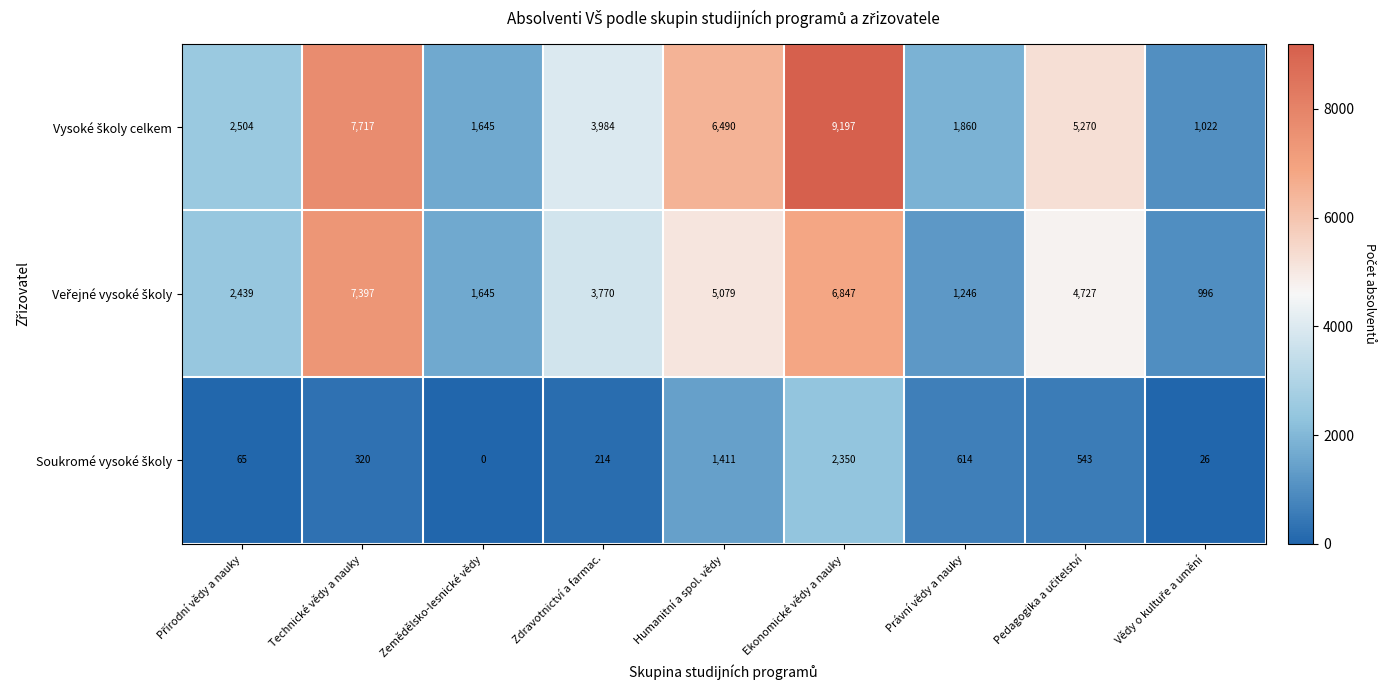

What is the maximum value shown in the chart?

9197